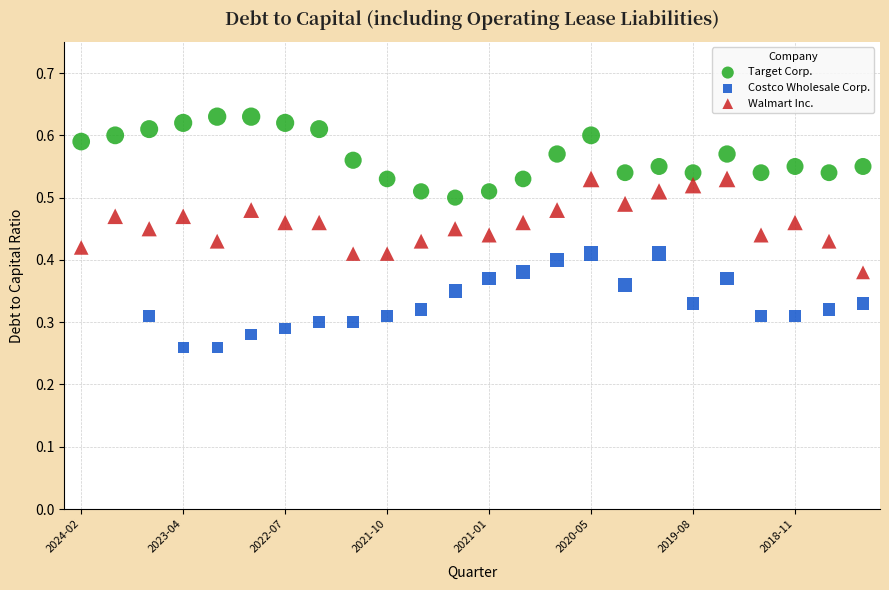

Which series reaches the minimum Y coordinate?

Costco Wholesale Corp.